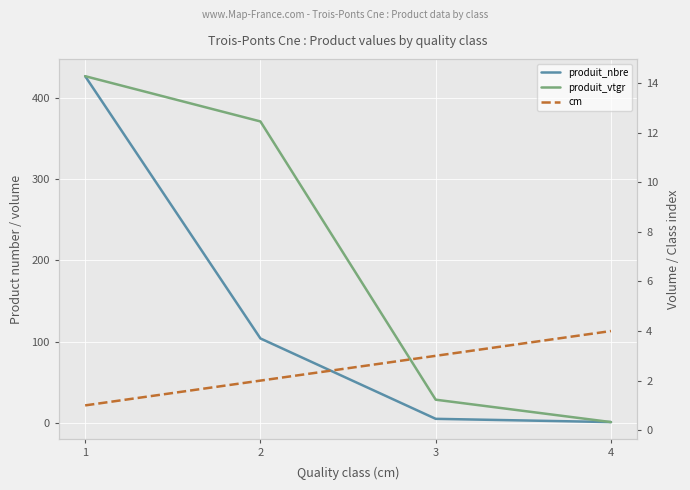

At how many categories does at least one series exceed 238?

1